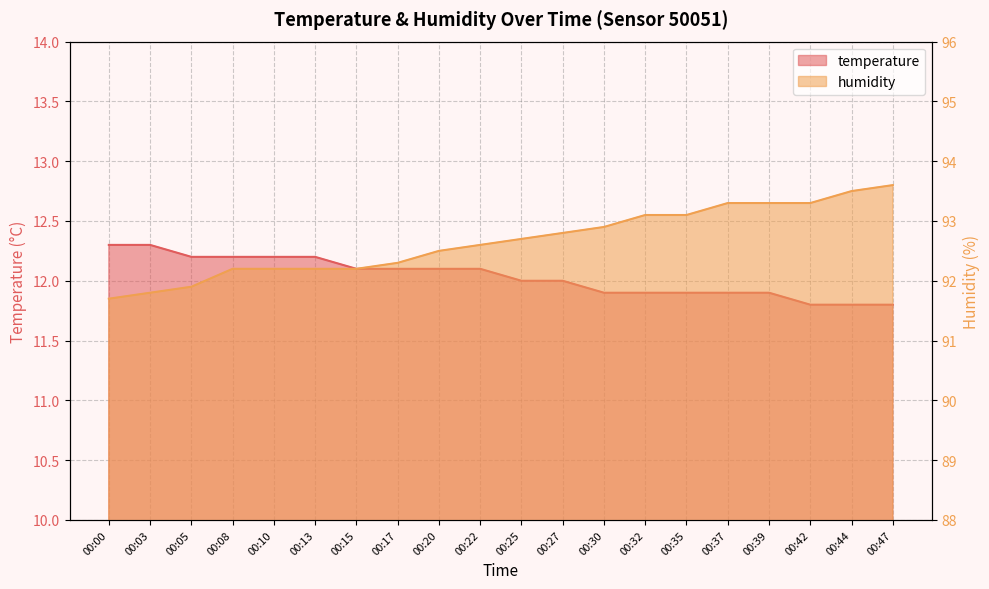

How many data points in temperature are less than 12?

8